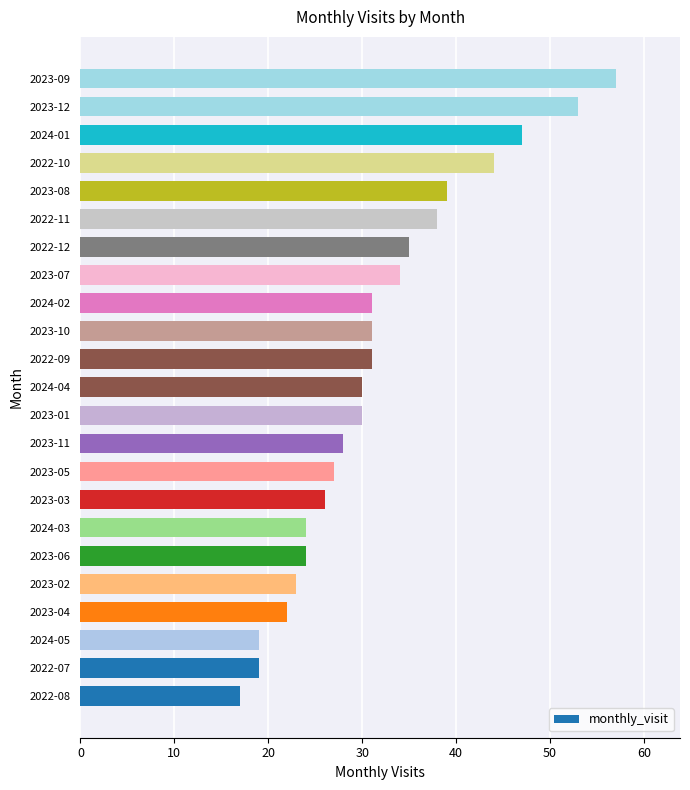

Which has a higher value, 2024-02 or 2024-05?

2024-02